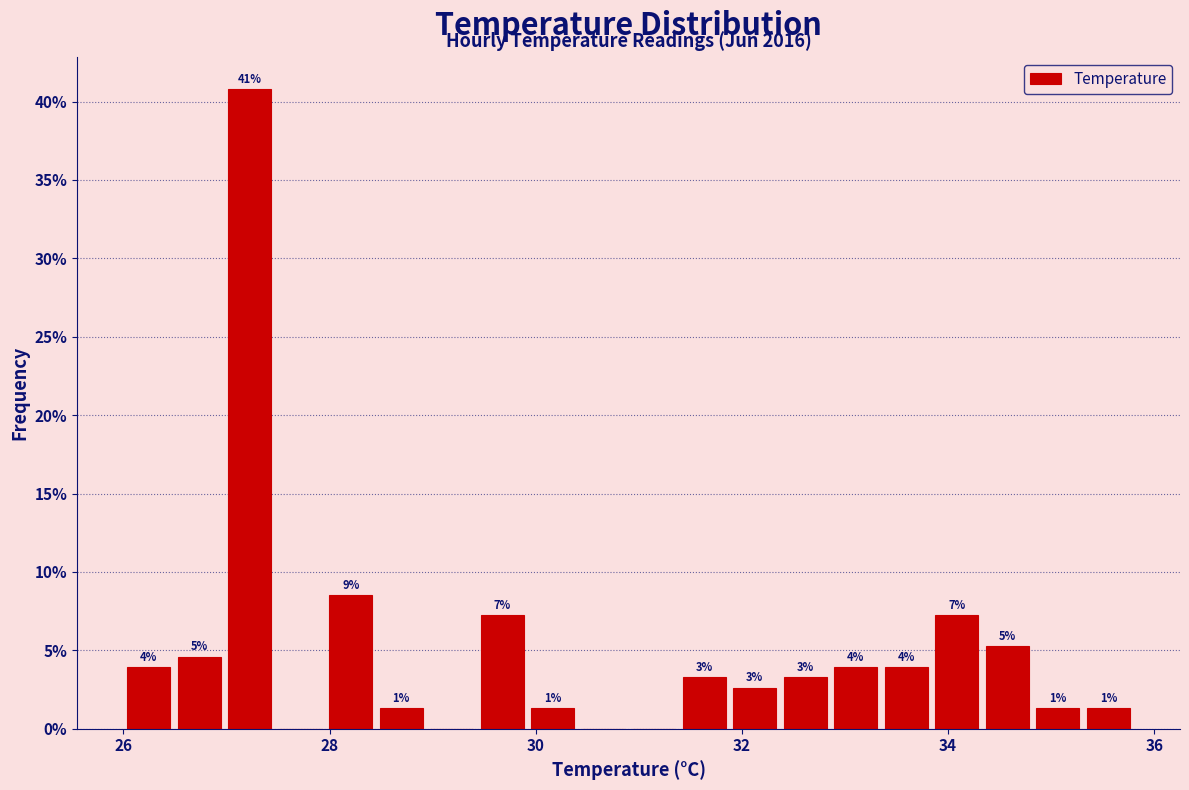

Around what value on the x-axis is the tallest bar? Give the approximate position of its centre, as read against the axis.

27.2